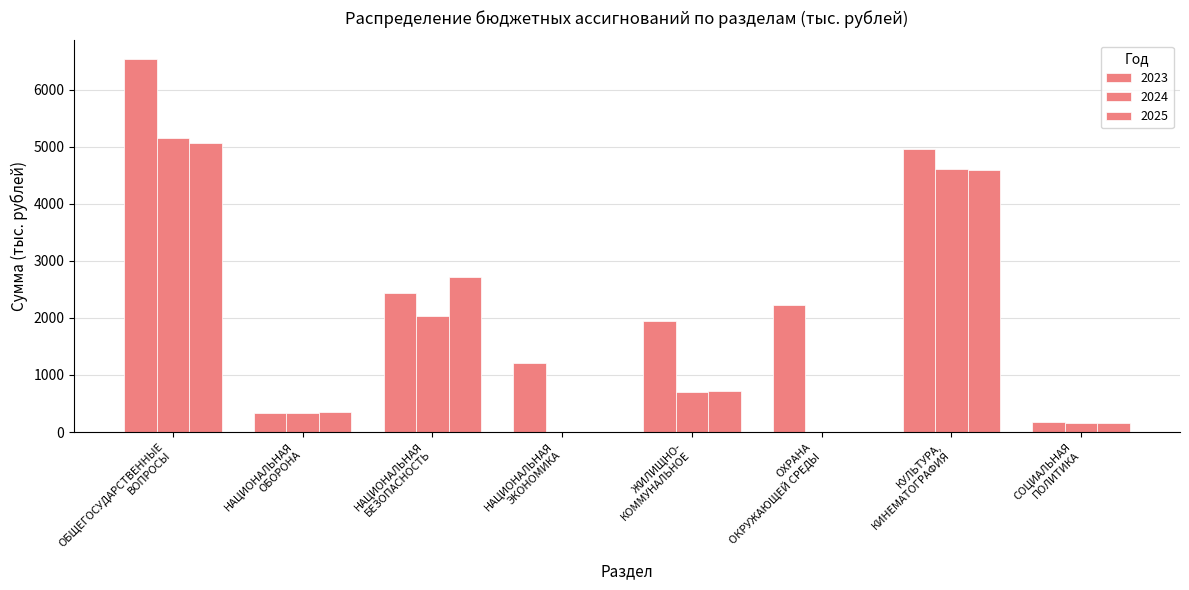

What is the label of the 7th bar from the left?

КУЛЬТУРА,
КИНЕМАТОГРАФИЯ